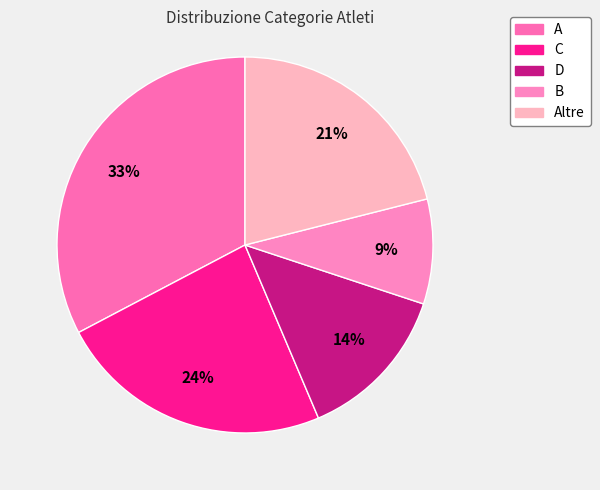

To the nearest percent, what portion does A represent?

33%